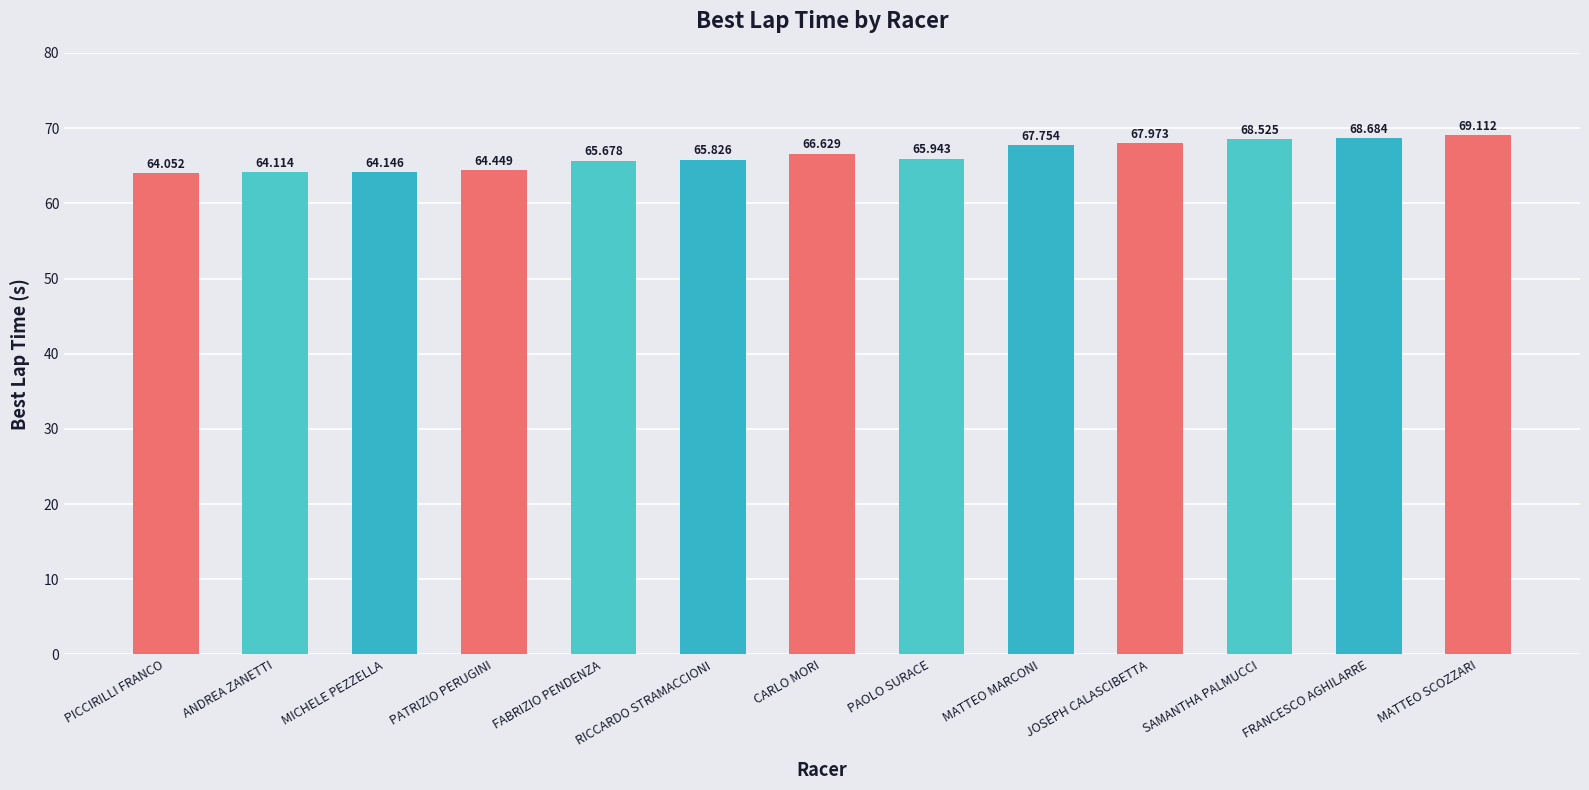

What is the value of the 6th bar from the left?

65.8